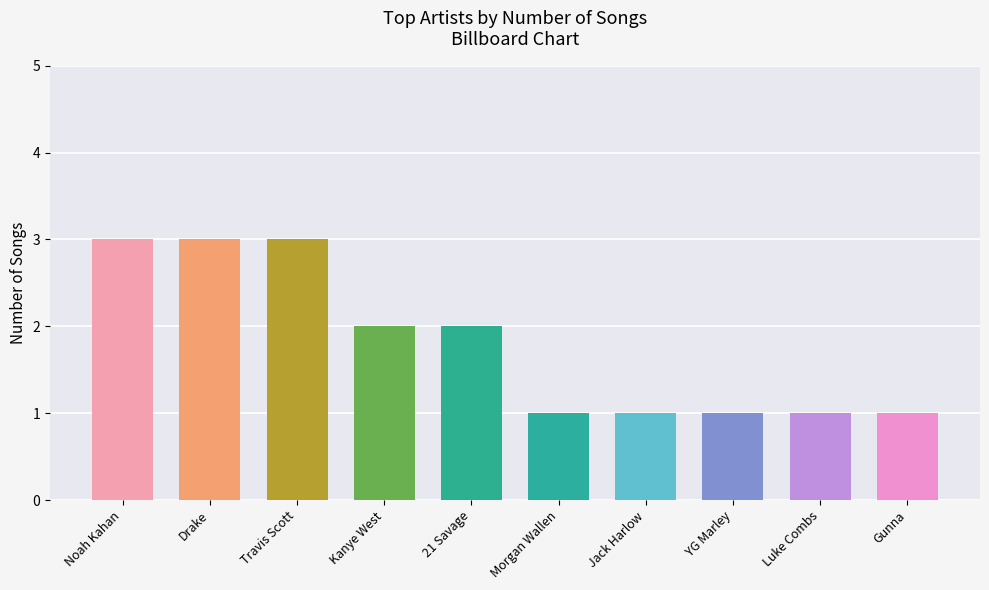

How many series are shown in this chart?

1